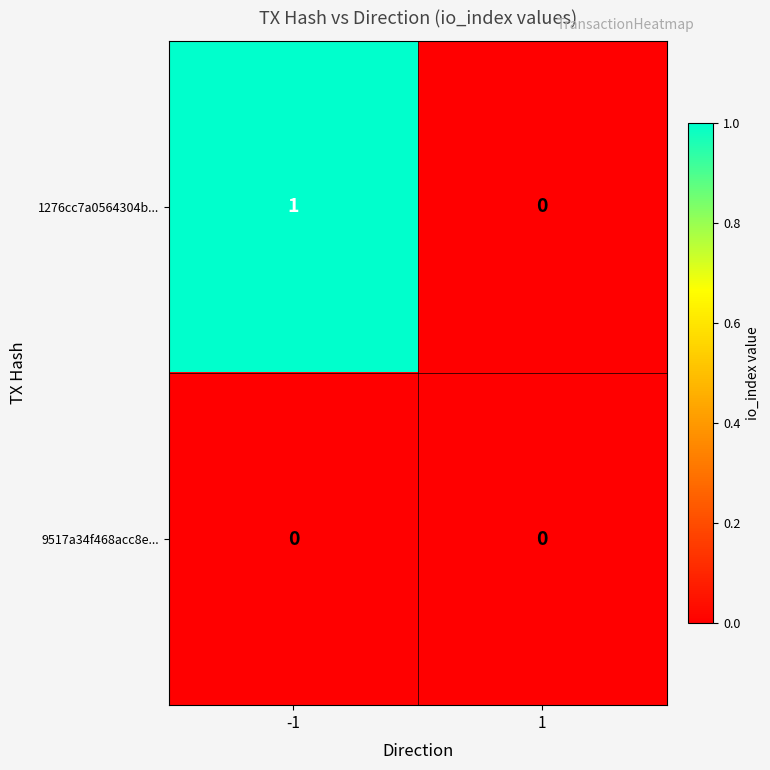

Is the value of 1276cc7a0564304b... at -1 greater than the value of 9517a34f468acc8e... at -1?

Yes